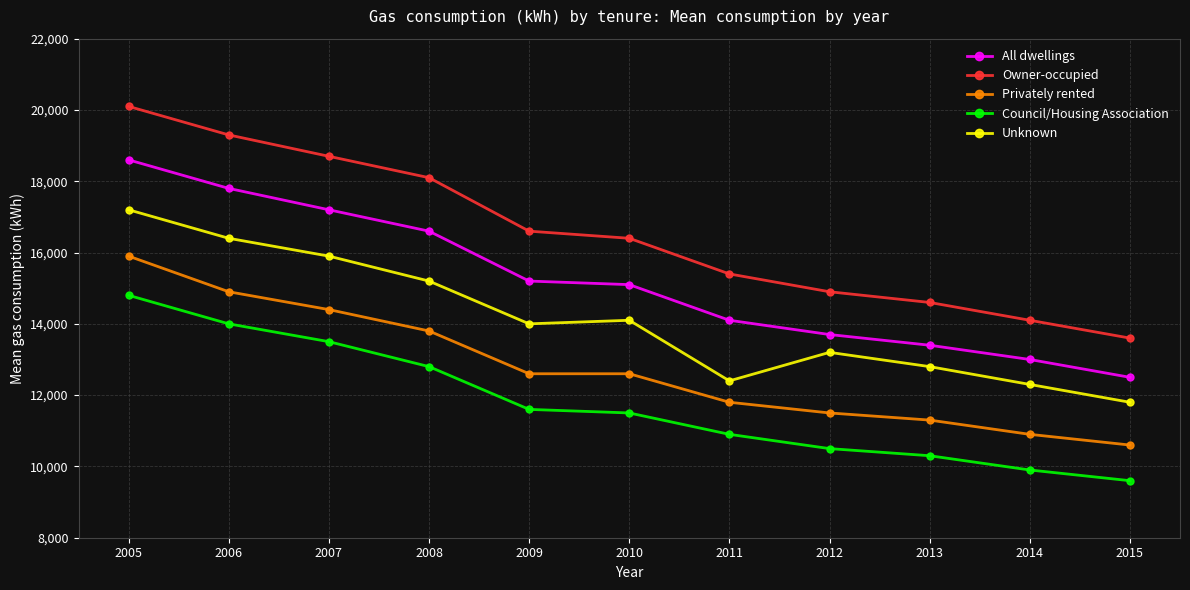

What is the value of the Unknown point at the 8th from the left?

13200